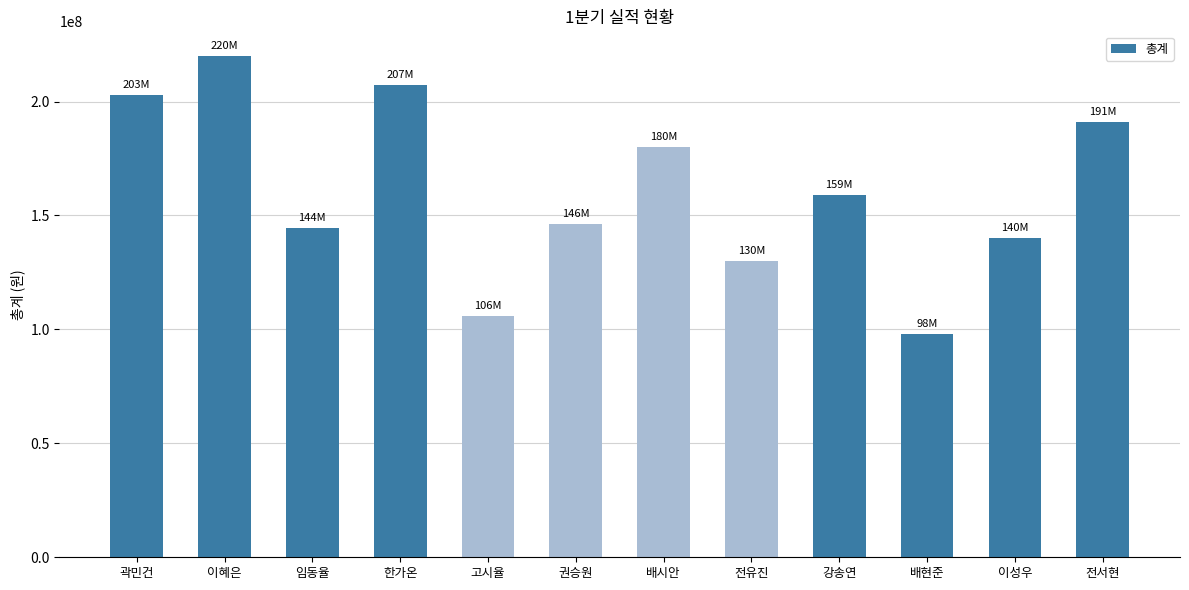

What is the sum of the values at 권승원 and 곽민건?

349310000